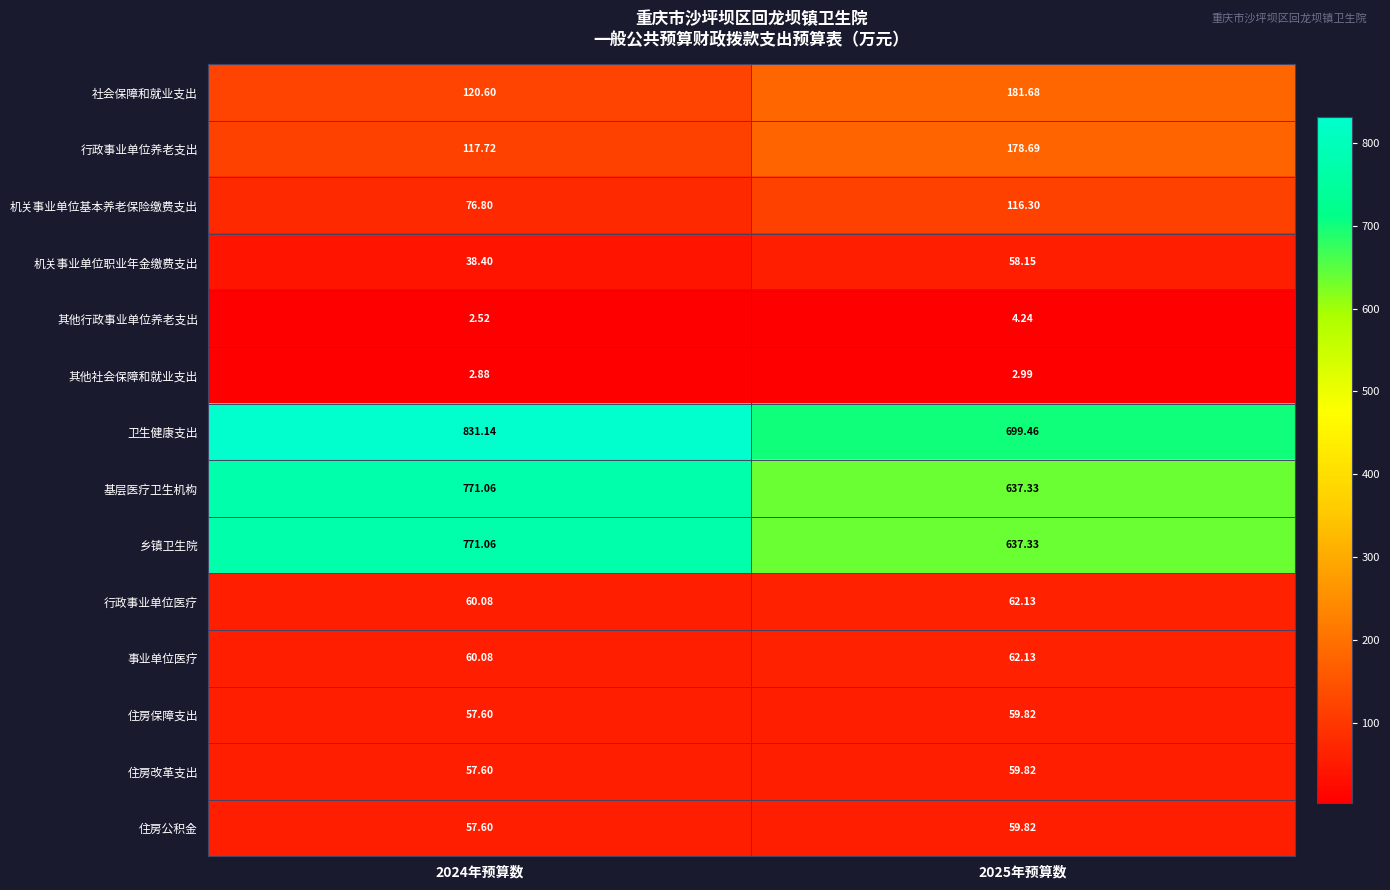

Which series has the largest total across all categories?

卫生健康支出